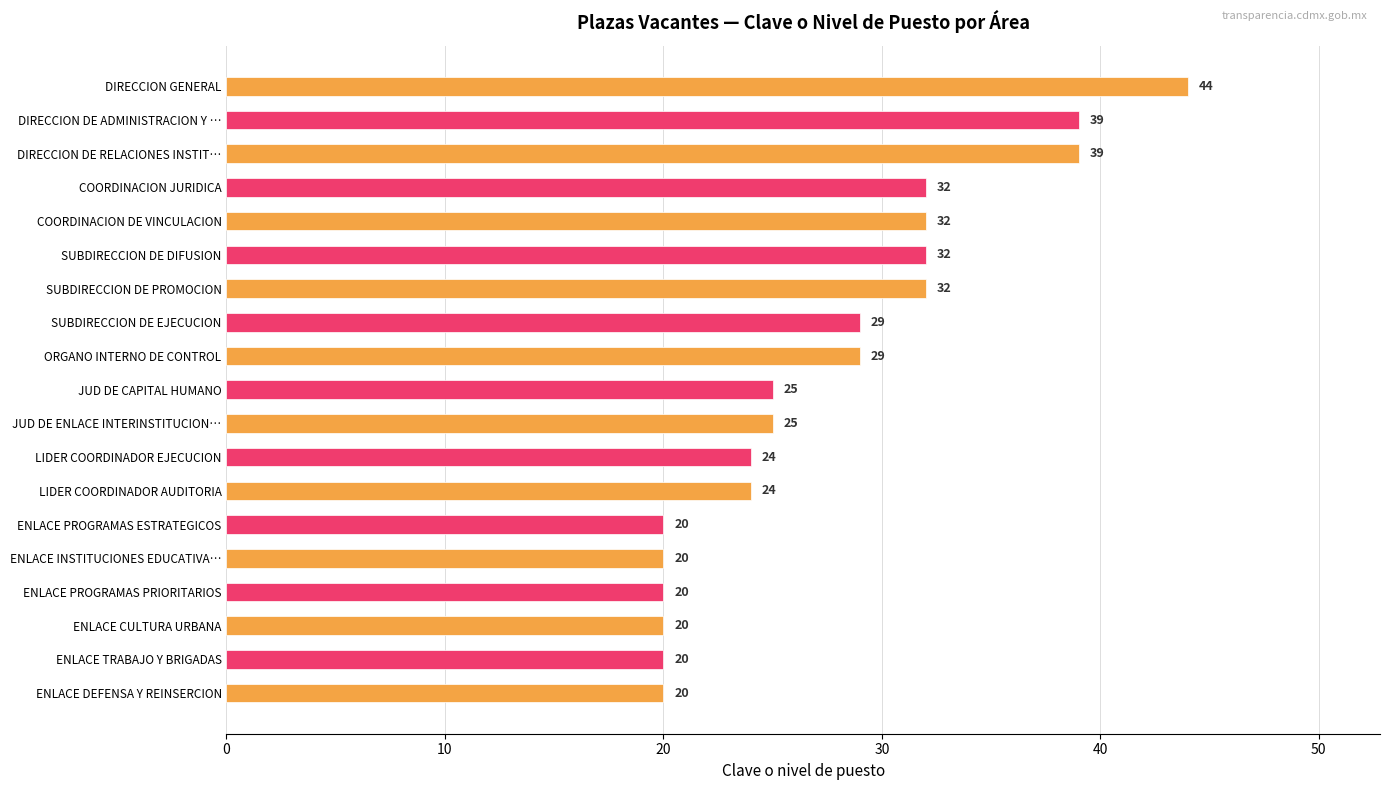

What is the approximate value at JUD DE ENLACE INTERINSTITUCION…?

25